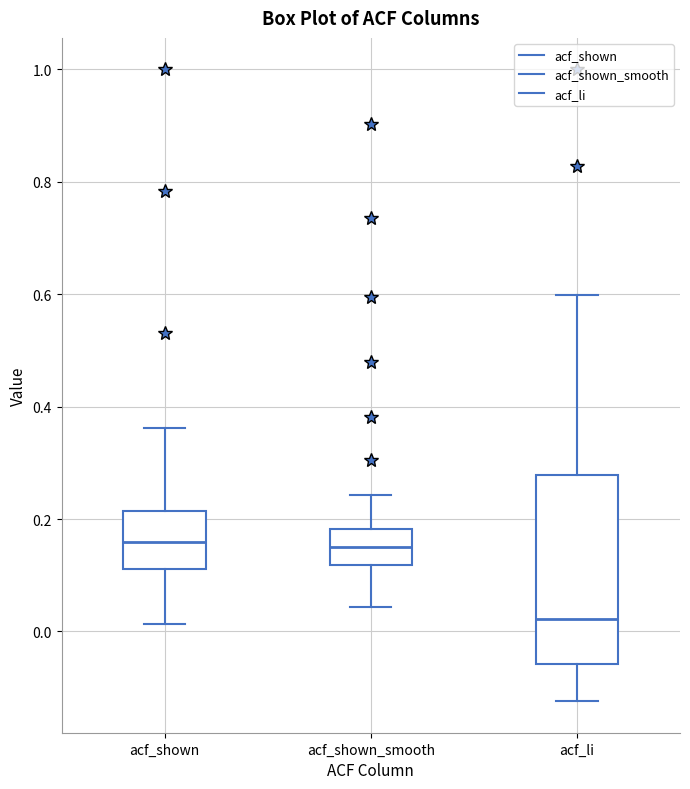

Which box is the tallest, from its lower edge to its upper edge?

acf_li